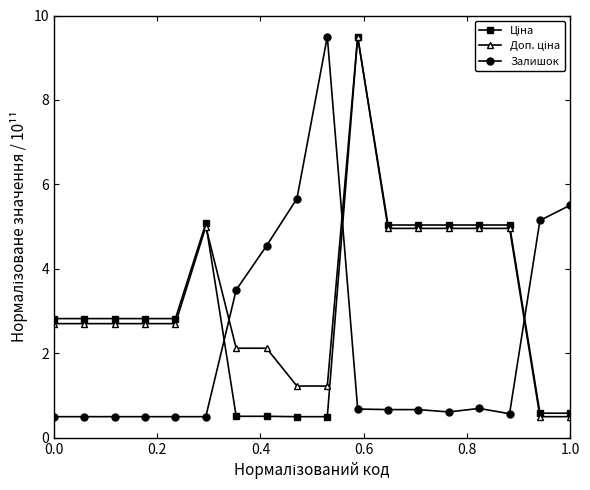

True or false: Залишок has more than 1 points higher than both neighbors.

True